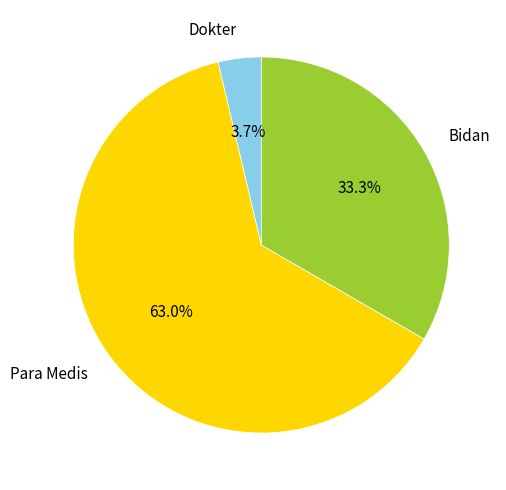

Is there a majority slice in this chart?

Yes